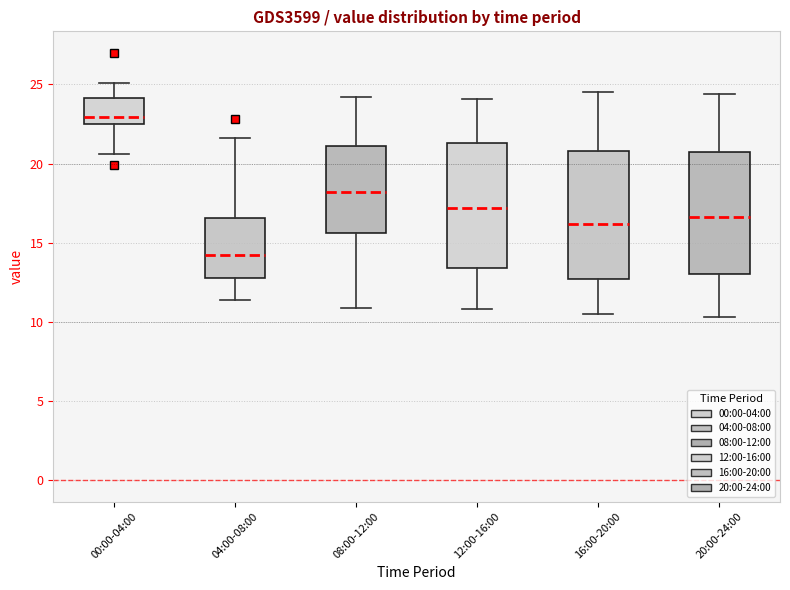

Where does the upper whisker of the box for 04:00-08:00 end on the y-axis? The values are not printed on the chart, so give them approximately, as read against the axis.

21.5